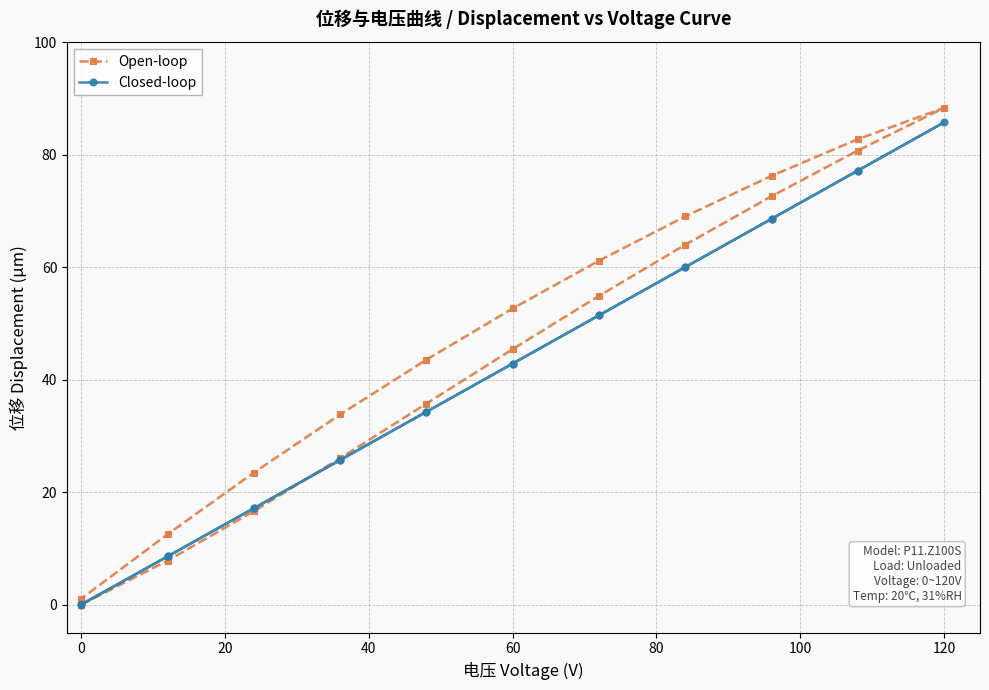

Is the value of Closed-loop at 9 greater than the value of Open-loop at 18?

Yes